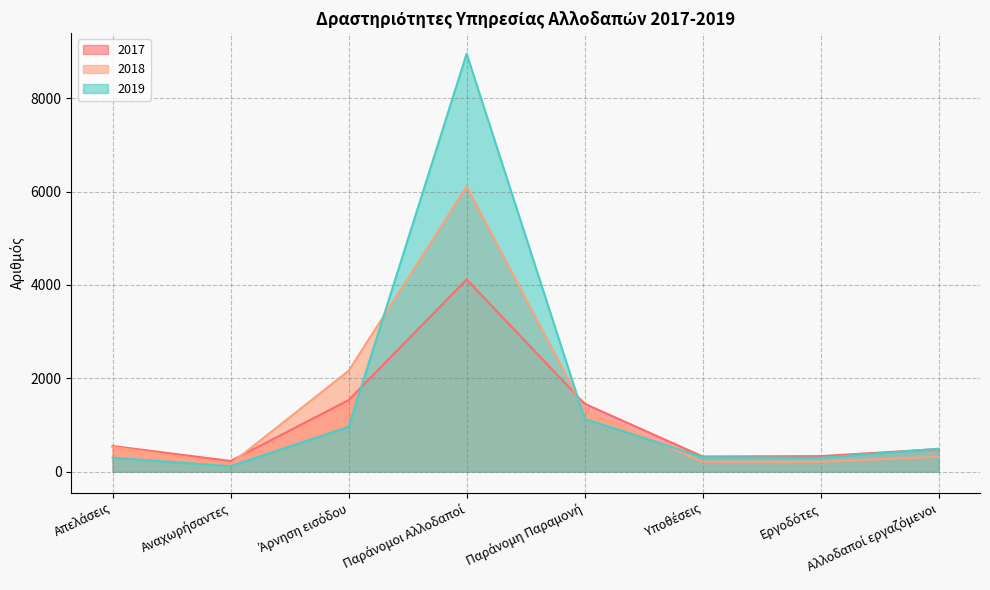

Is it true that 2018 equals 1313 at Παράνομη Παραμονή?

True